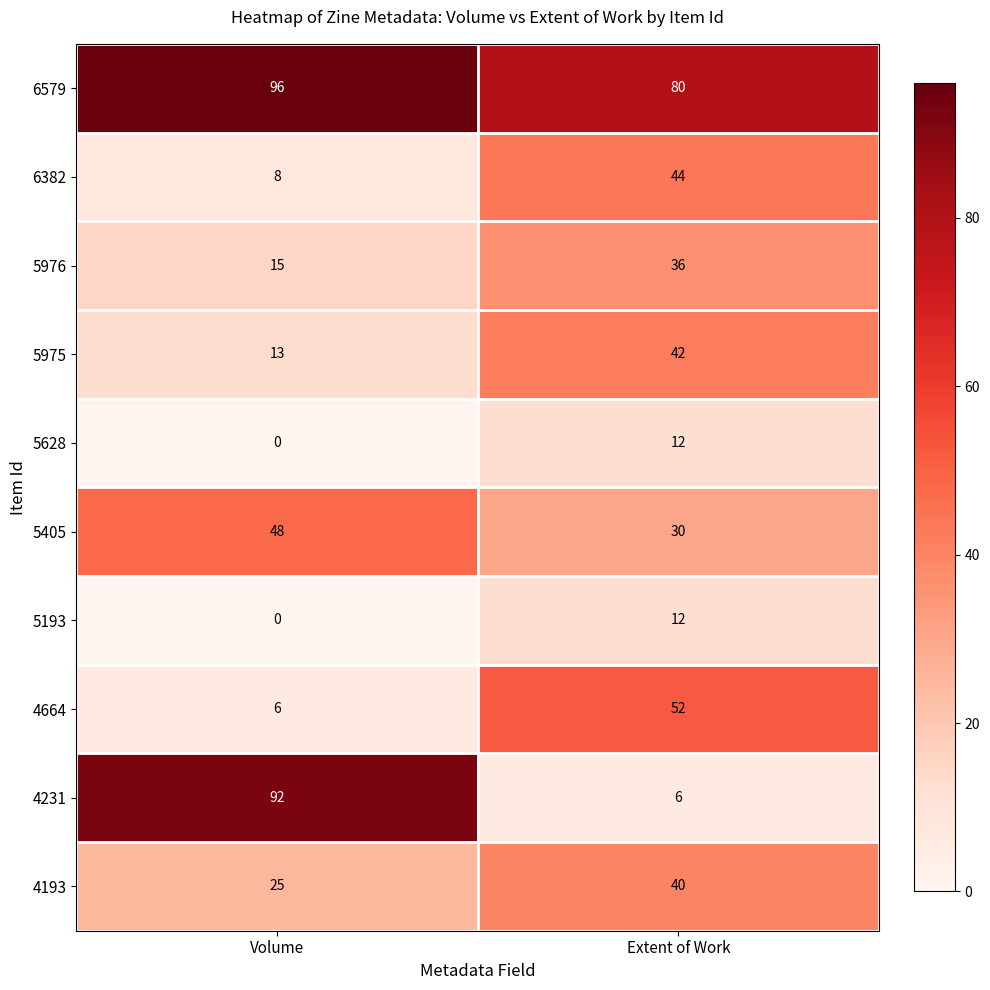

At which category is the sum across all series the highest?

Extent of Work